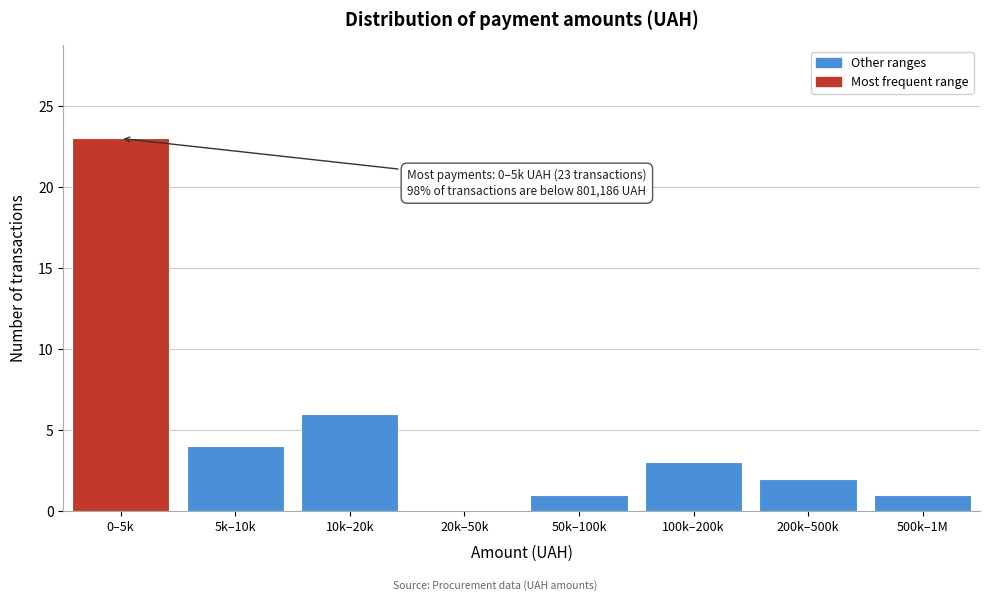

Reading left to right, transcribe all the data shown in this chart.

0–5k=23	5k–10k=4	10k–20k=6	20k–50k=0	50k–100k=1	100k–200k=3	200k–500k=2	500k–1M=1